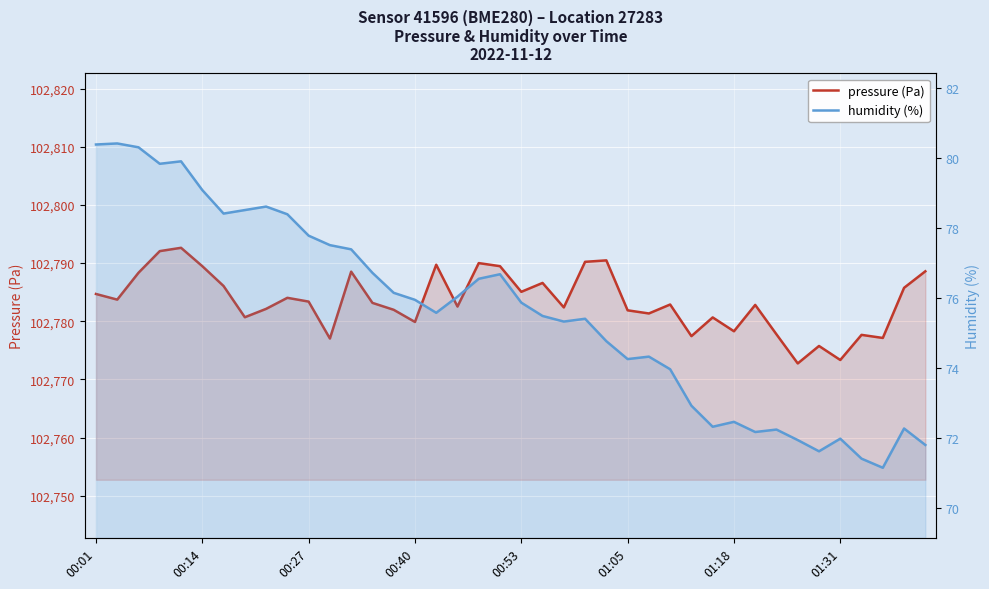

Is it true that pressure (Pa) equals 102789.5 at 00:14?

True